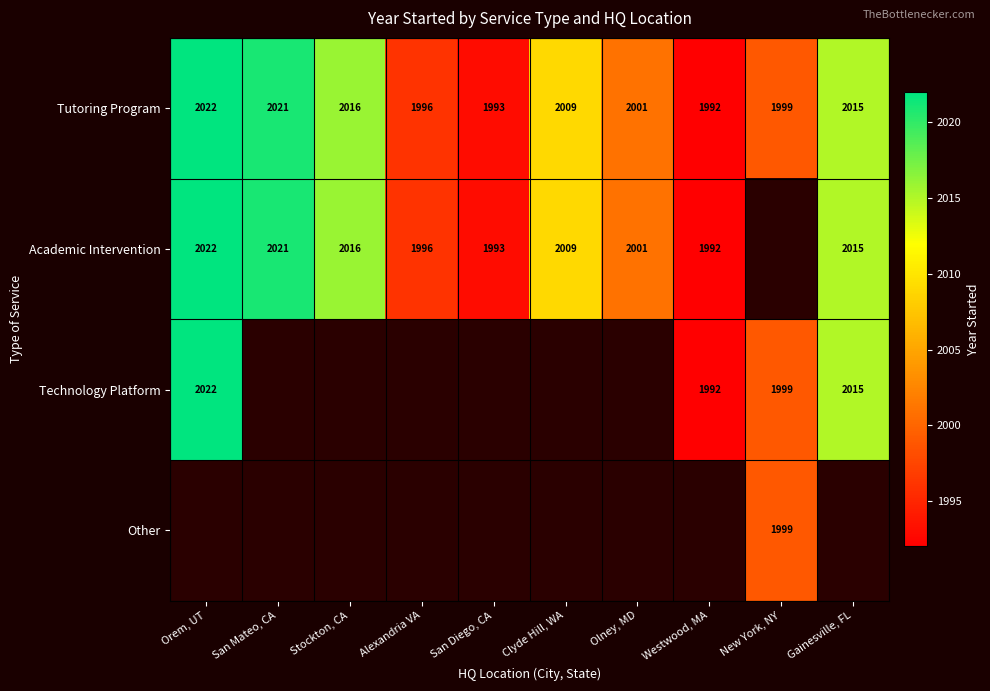

What is the difference between the second highest and second lowest values in the Tutoring Program series?

28